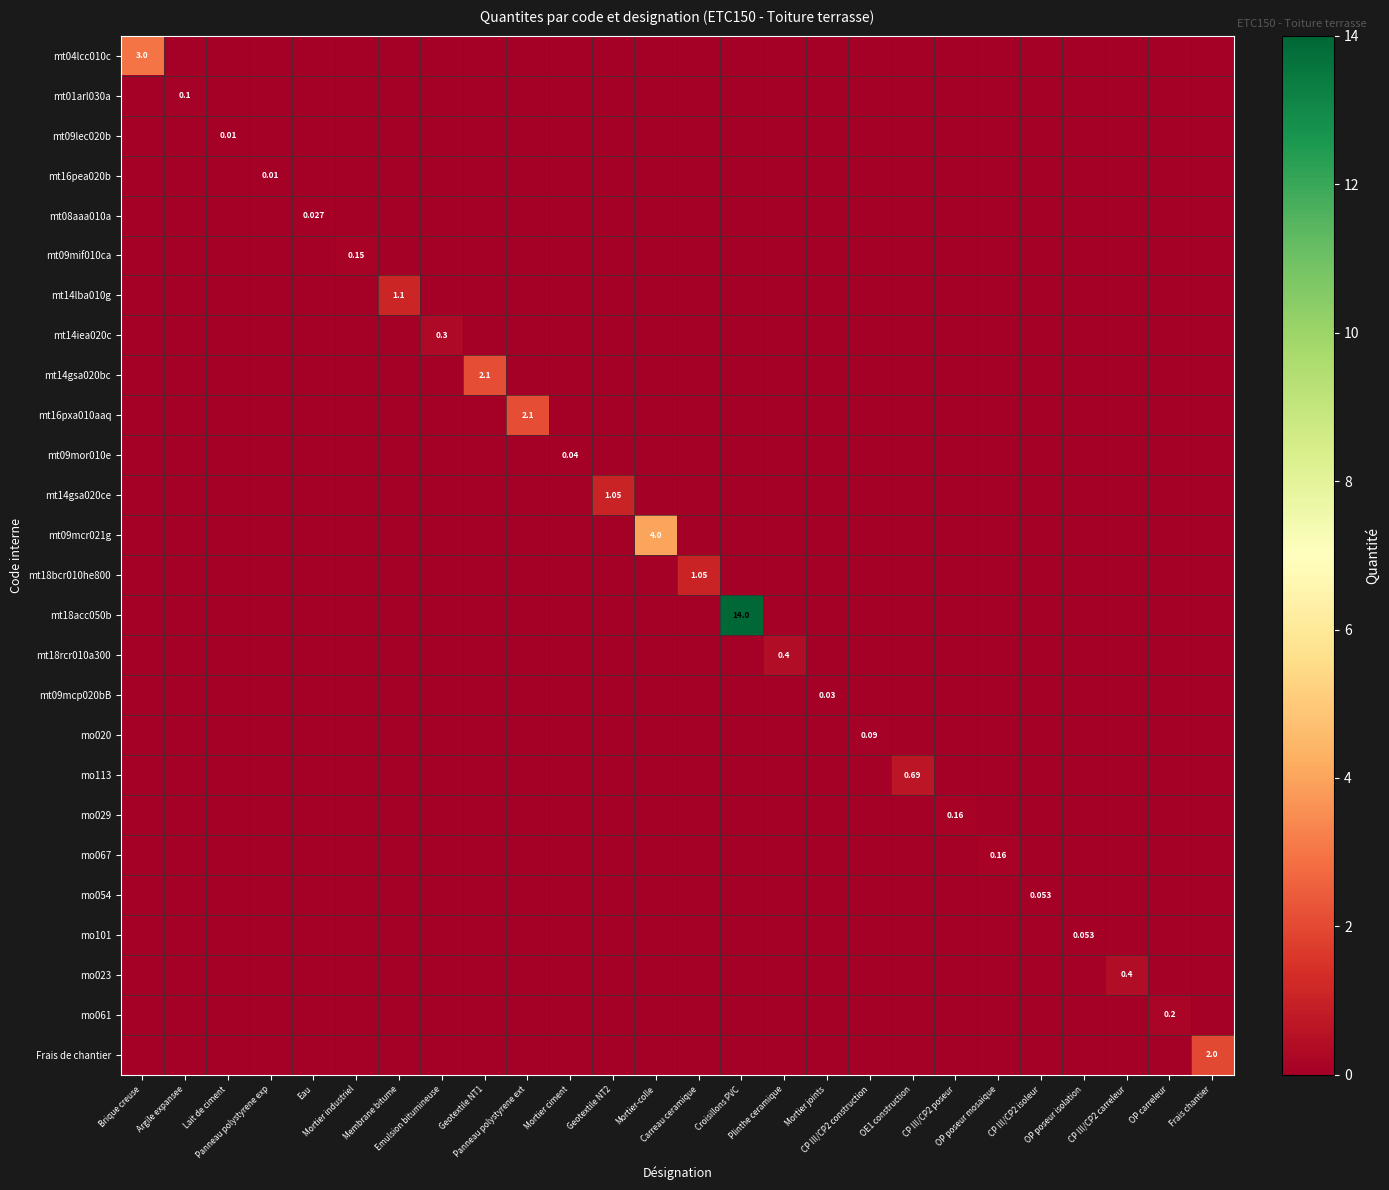

Between Emulsion bitumineuse and OP poseur isolation, which series saw the biggest shift?

mt14iea020c